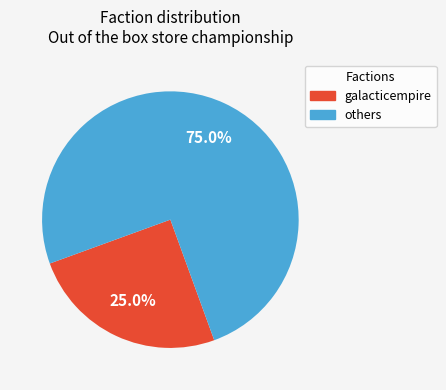

What is the majority slice?

others